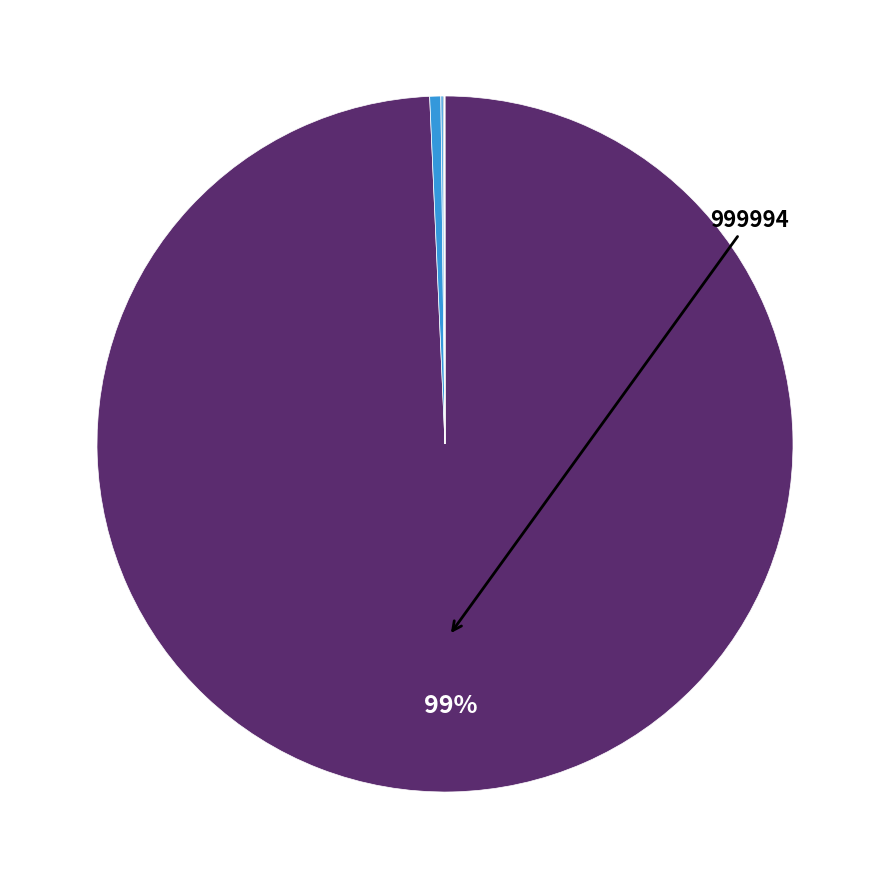

Is there any slice that represents more than half of the pie?

Yes